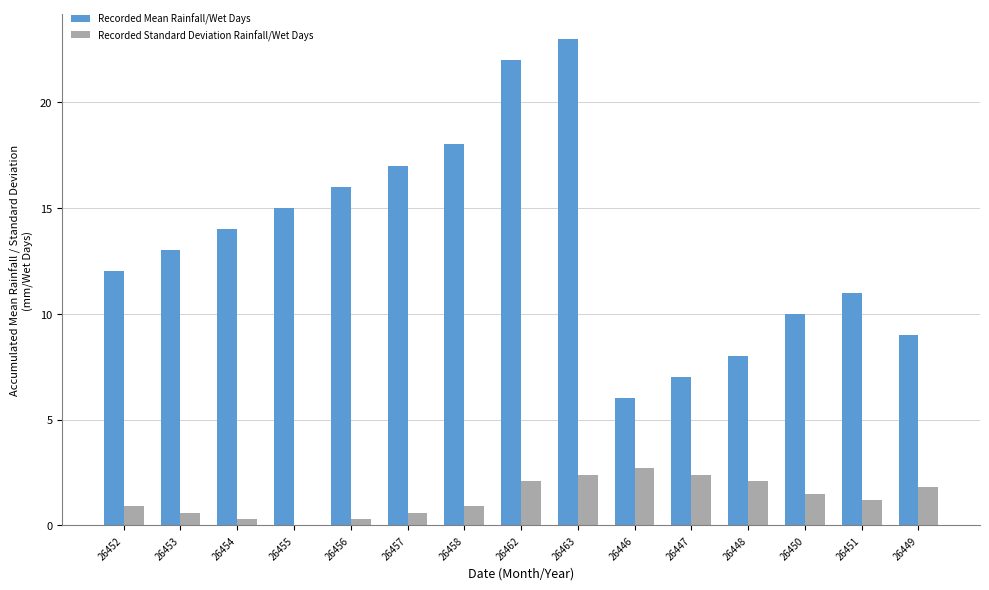

What is the maximum value for Recorded Standard Deviation Rainfall/Wet Days?

2.7